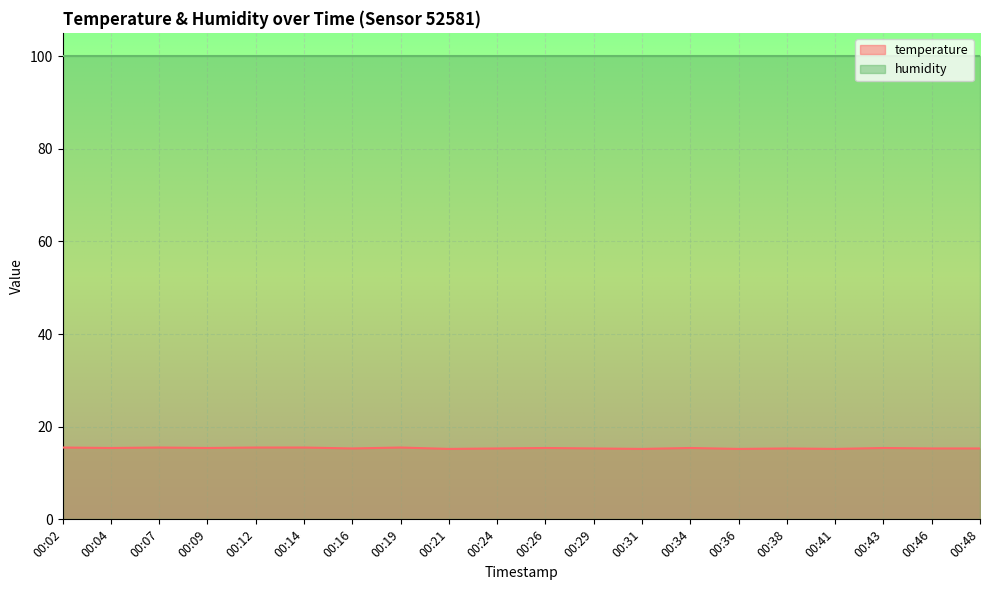

How many lines are shown in the chart?

2